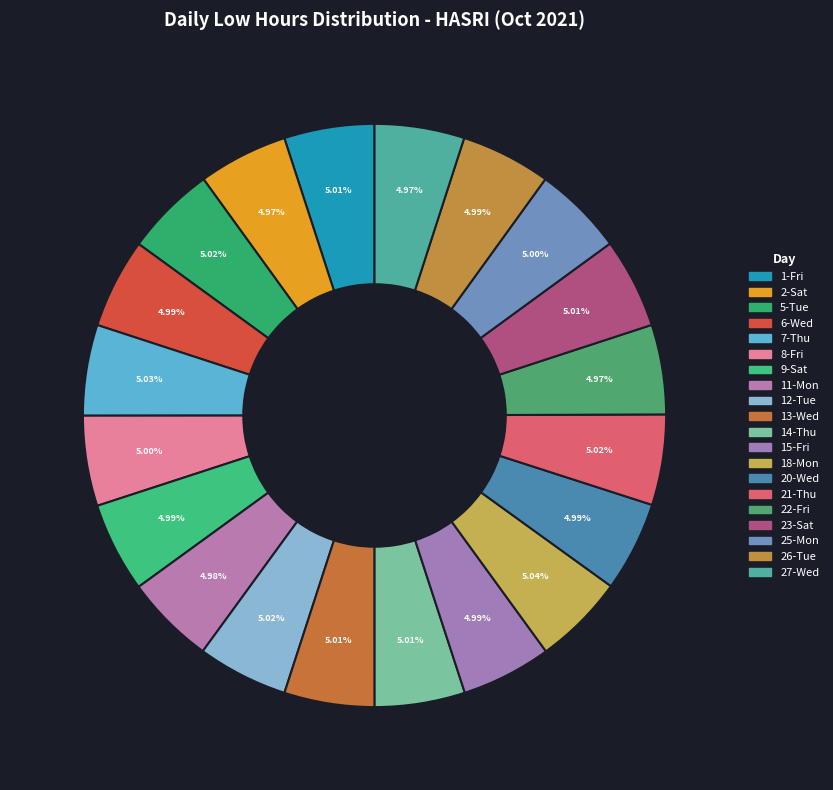

Is it true that 9-Sat is 5% of the pie?

True